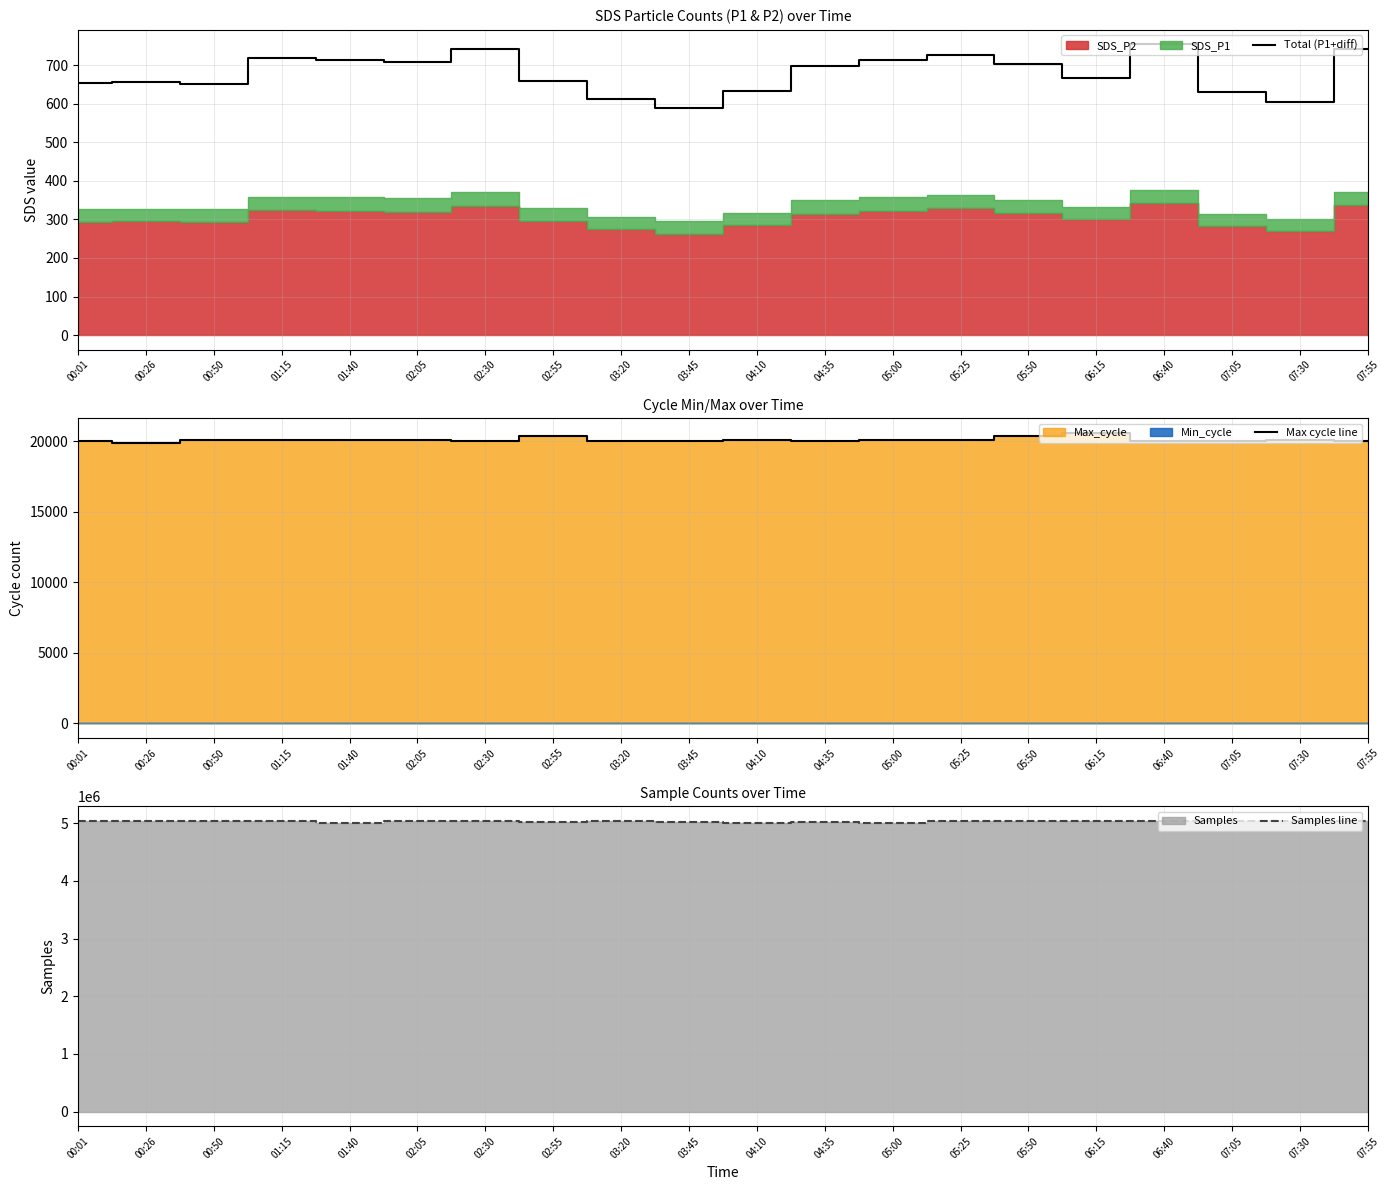

At which category is the sum across all series the highest?

00:26